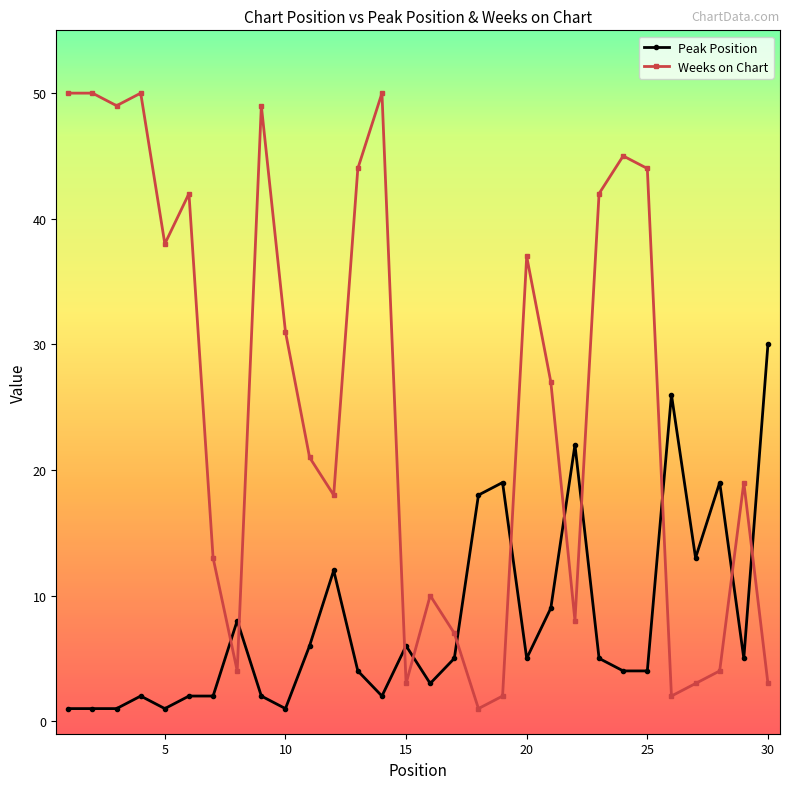

What is the smallest value displayed?

1